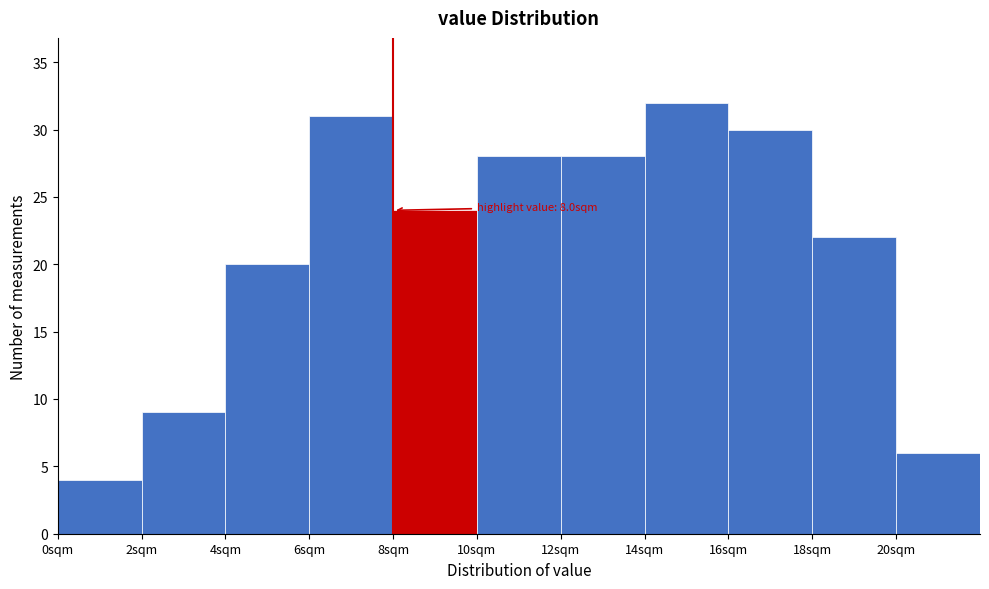

Which range on the x-axis has the tallest bar?

14 to 16